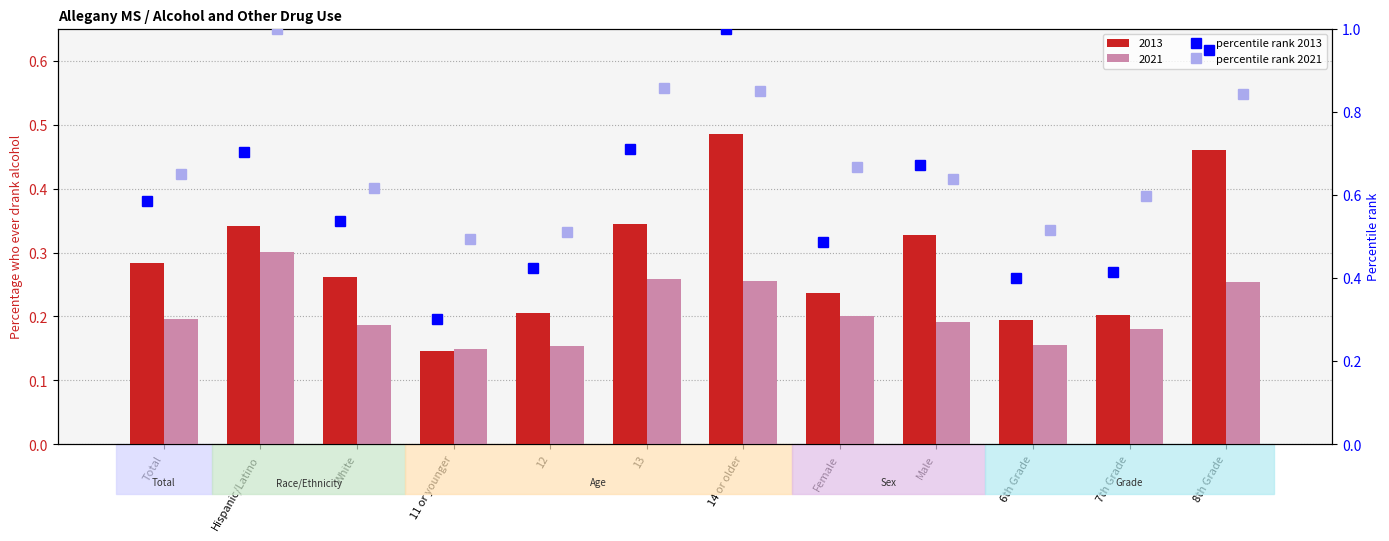

At which category does the chart reach its minimum across all series?

11 or younger